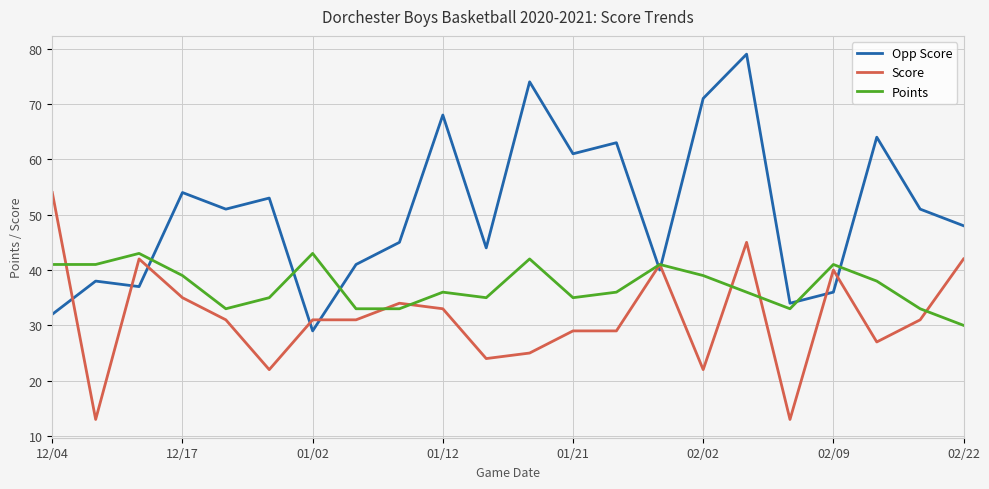

Reading right to left, list all the values displayed in this chart.

Opp Score: 48	51	64	36	34	79	71	40	63	61	74	44	68	45	41	29	53	51	54	37	38	32
Score: 42	31	27	40	13	45	22	41	29	29	25	24	33	34	31	31	22	31	35	42	13	54
Points: 30	33	38	41	33	36	39	41	36	35	42	35	36	33	33	43	35	33	39	43	41	41